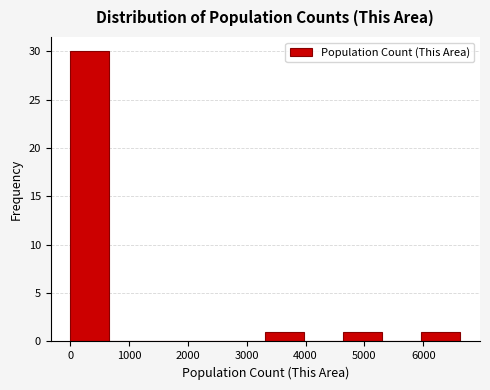

Reading left to right, transcribe this chart: for each bar, give the range it covers on the x-axis and its height. Neither the bar edges nor the heights are printed on the chart, so give them approximately, as read against the axes.

0 to 700: 30
700 to 1300: 0
1300 to 2000: 0
2000 to 2700: 0
2700 to 3300: 0
3300 to 4000: 1
4000 to 4600: 0
4600 to 5300: 1
5300 to 6000: 0
6000 to 6600: 1